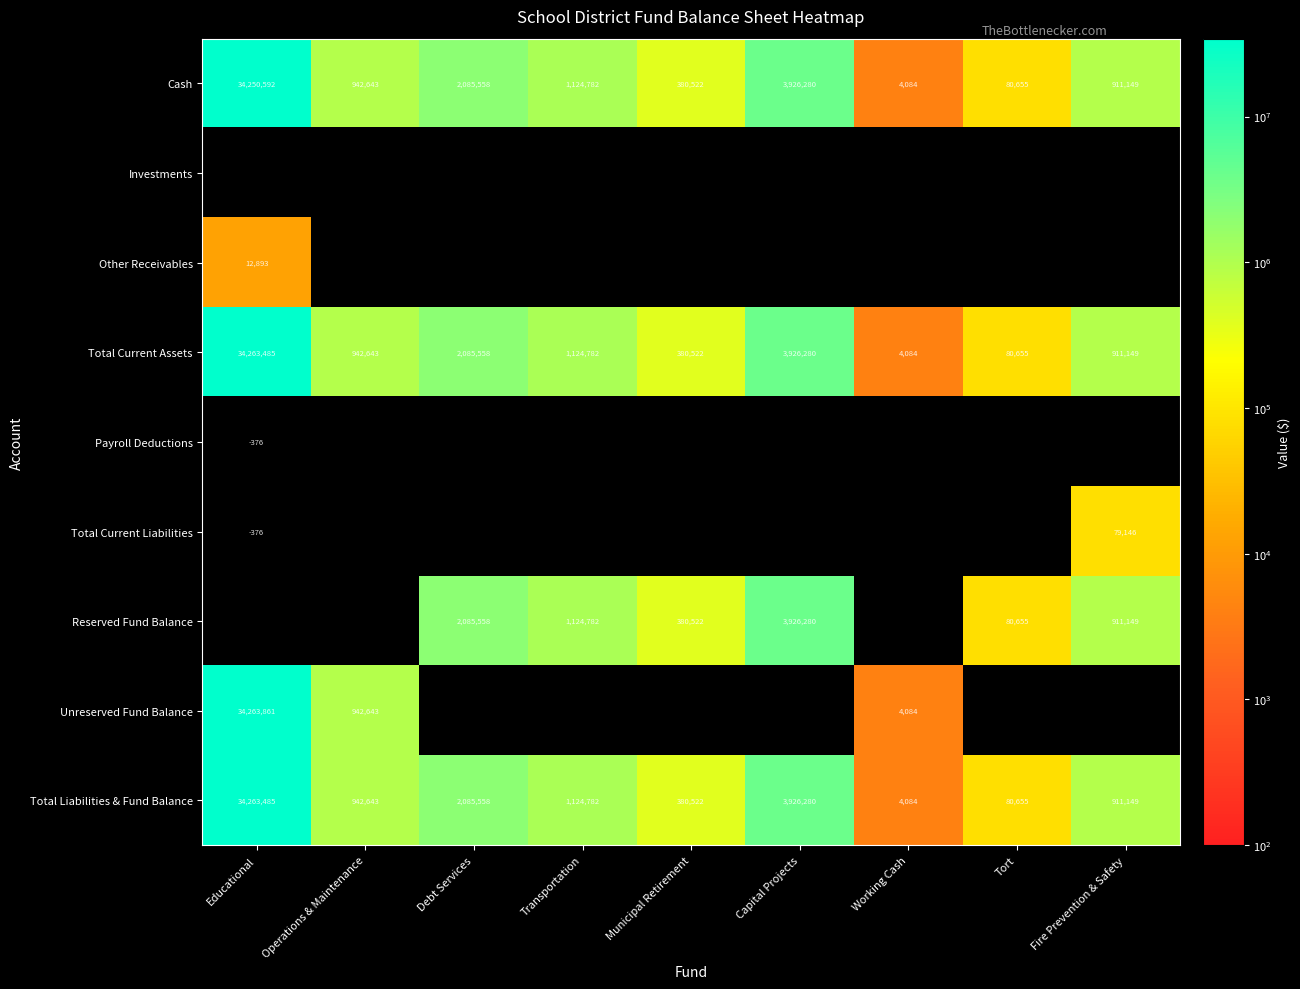

What is the spread (max minus min) of values at Fire Prevention & Safety?

832003.0